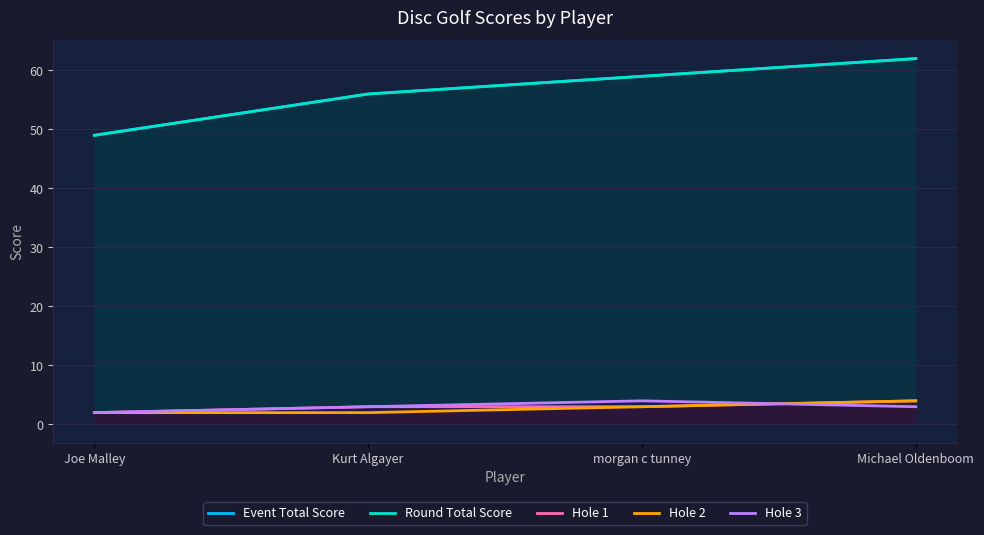

Rank the series by their maximum value, from highest to lowest.

Event Total Score, Round Total Score, Hole 1, Hole 2, Hole 3